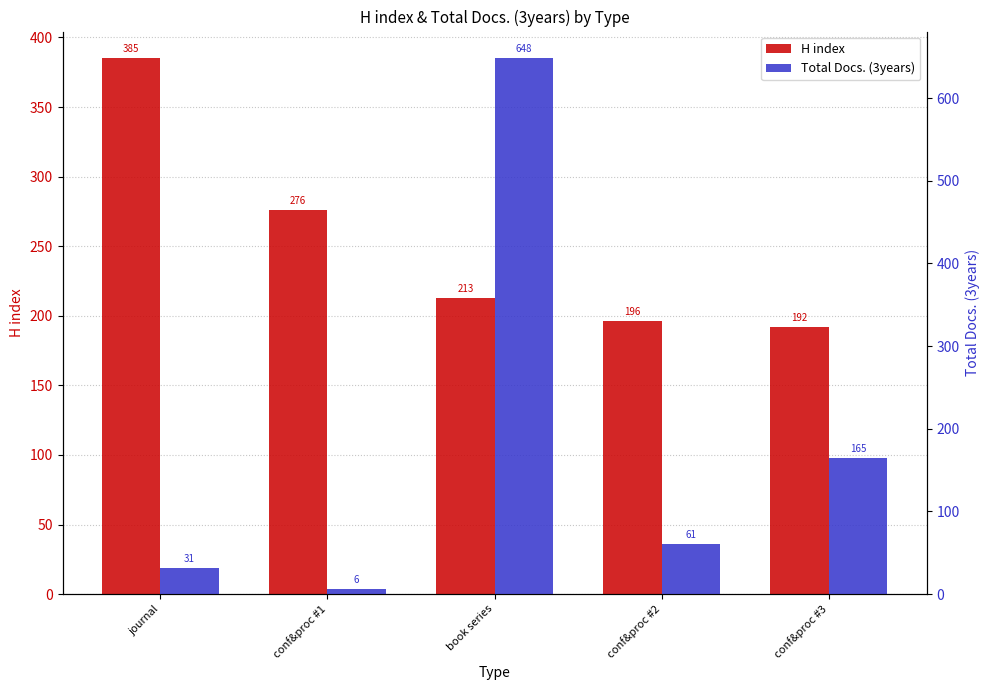

At which label is H index closest to 288?

conf&proc #1